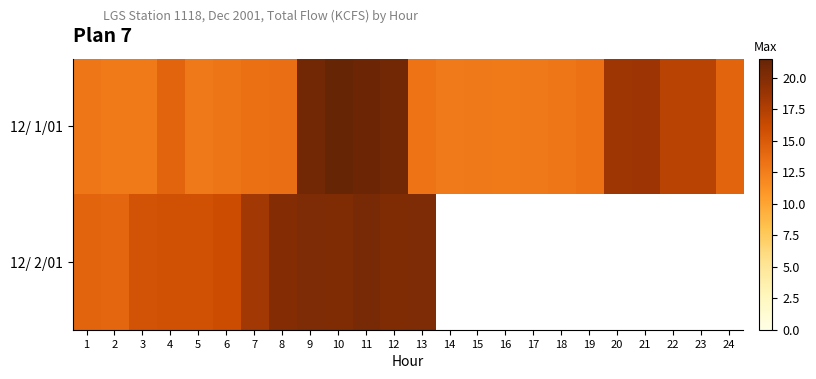

What is the difference between the 12/ 1/01 values at 14 and 4?

1.5